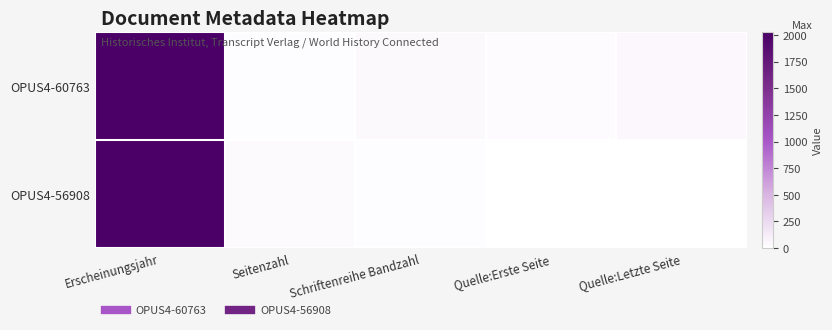

What is the total value across all series at Quelle:Letzte Seite?

53